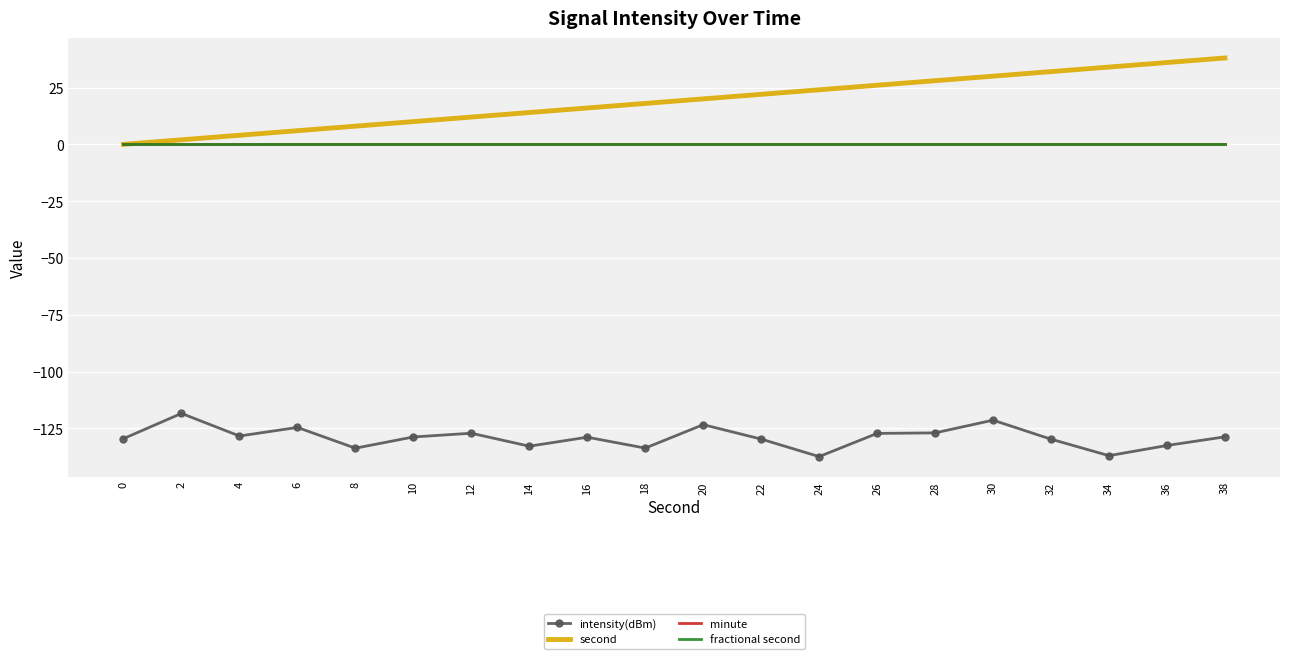

At which category does intensity(dBm) reach its first local valley?

4